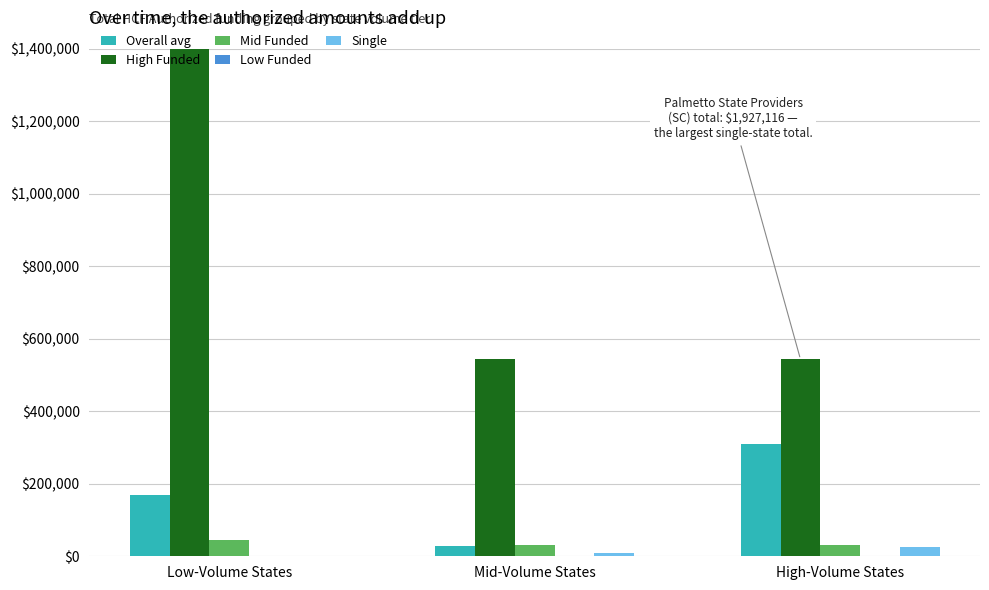

Which category has the highest value across all series?

Low-Volume States